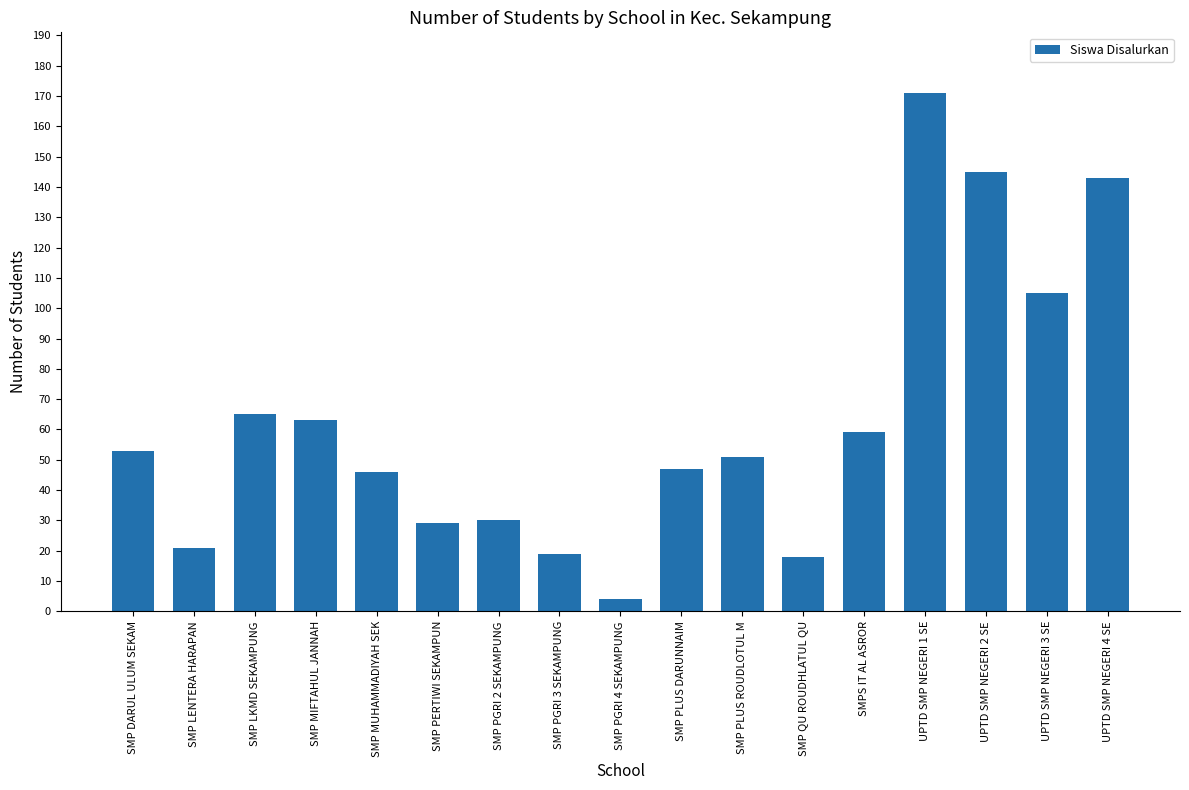

At which category does the chart reach its minimum across all series?

SMP PGRI 4 SEKAMPUNG